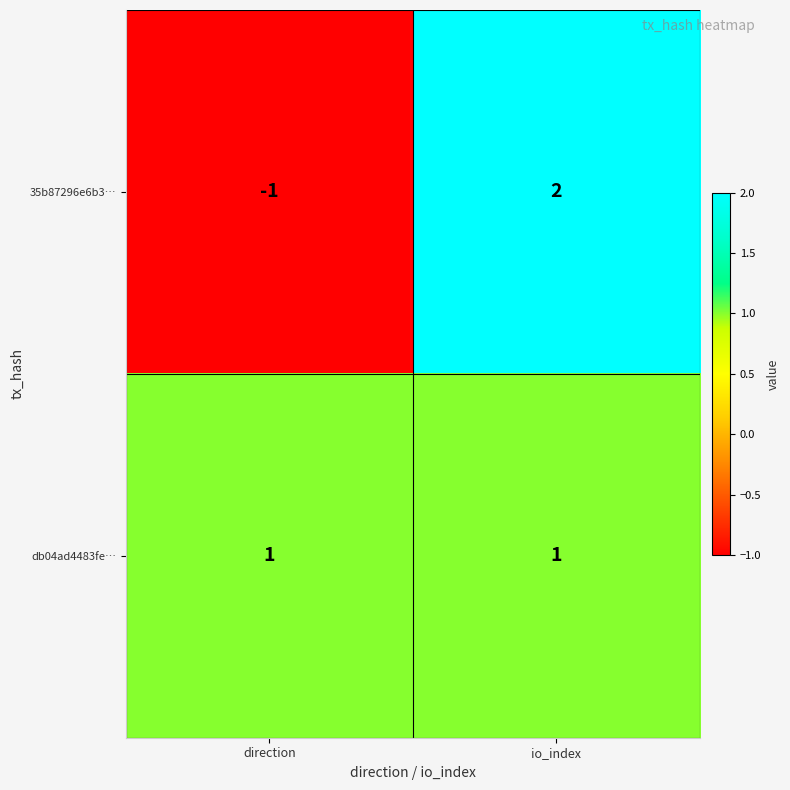

At how many categories does at least one series exceed 0?

2